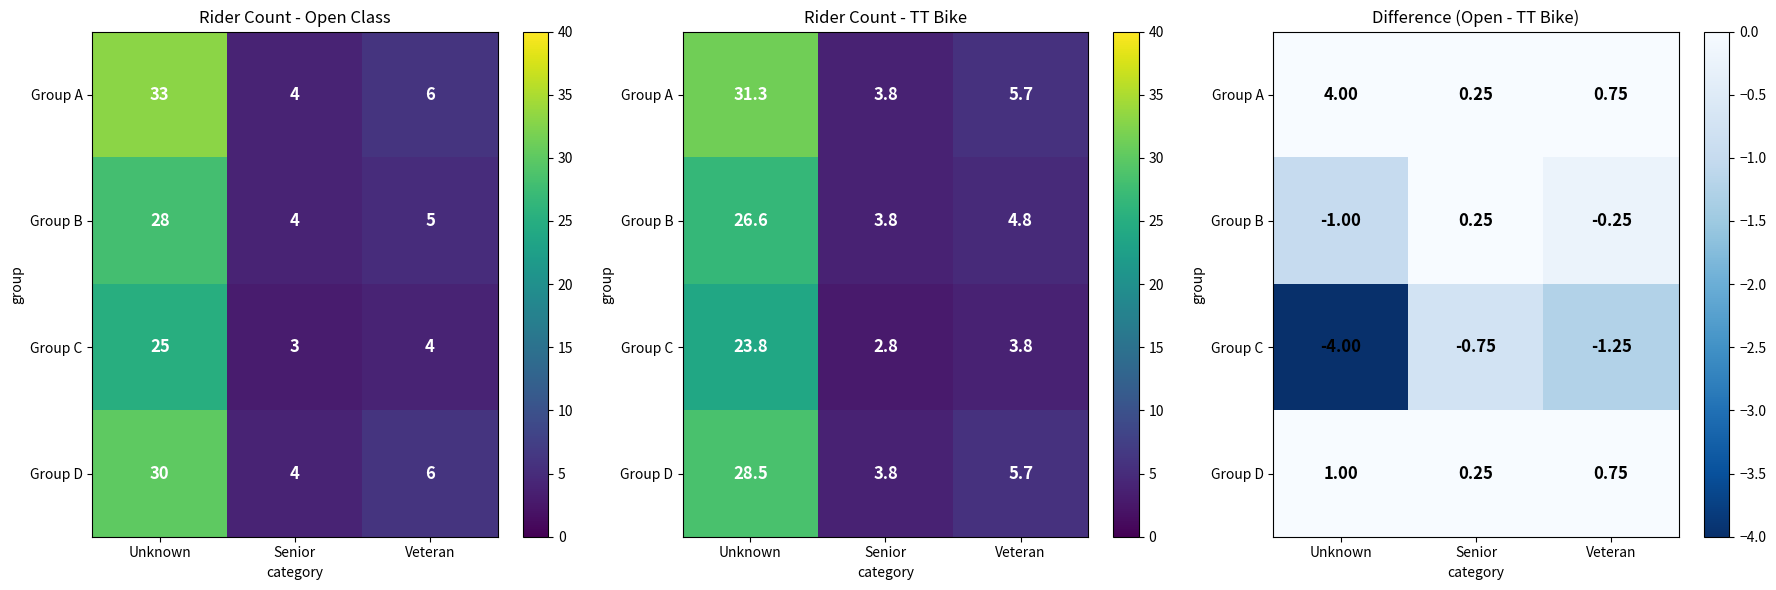

What is the difference between the maximum and minimum values in the Group B series?

1.2